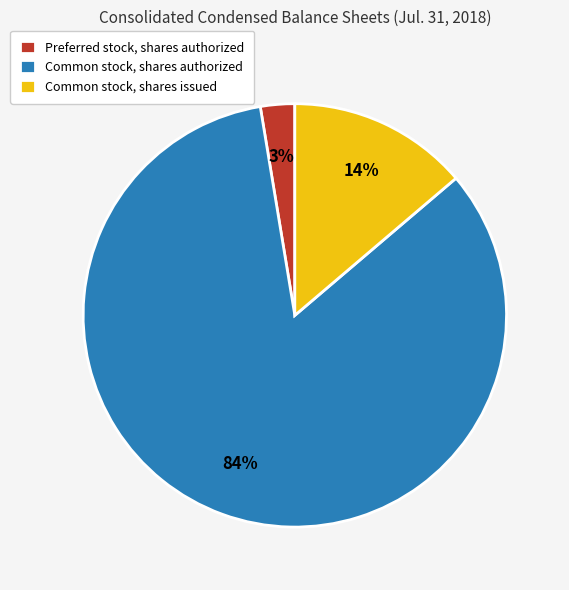

Which category has the biggest portion of the pie?

Common stock, shares authorized